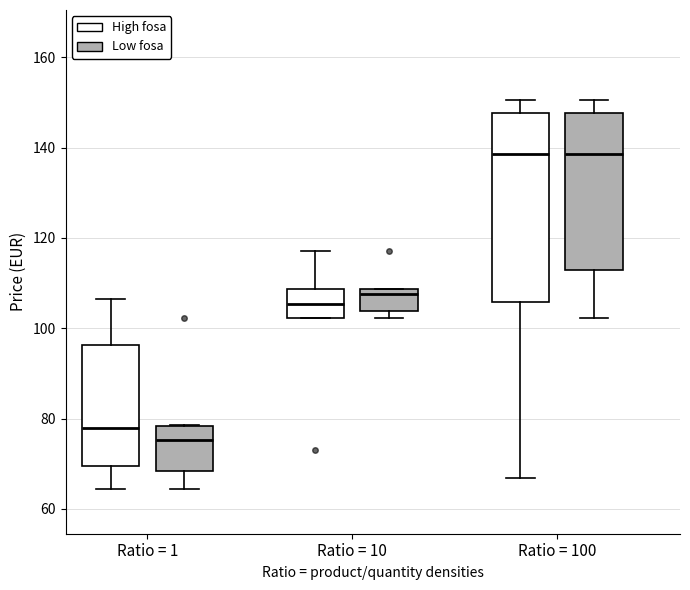

Reading left to right, read every box against the y-axis: the position of its median line, the range the box covers, and the ends of its whiskers. The values are not printed on the chart, so give them approximately, as read against the axis.

Ratio = 1 (High fosa): median 78, box 70 to 96, whiskers 64 to 106
Ratio = 1 (Low fosa): median 76, box 68 to 78, whiskers 64 to 78
Ratio = 10 (High fosa): median 106, box 102 to 108, whiskers 102 to 118
Ratio = 10 (Low fosa): median 108 (just below the box's upper edge), box 104 to 108, whiskers 102 to 108
Ratio = 100 (High fosa): median 138, box 106 to 148, whiskers 66 to 150
Ratio = 100 (Low fosa): median 138, box 112 to 148, whiskers 102 to 150